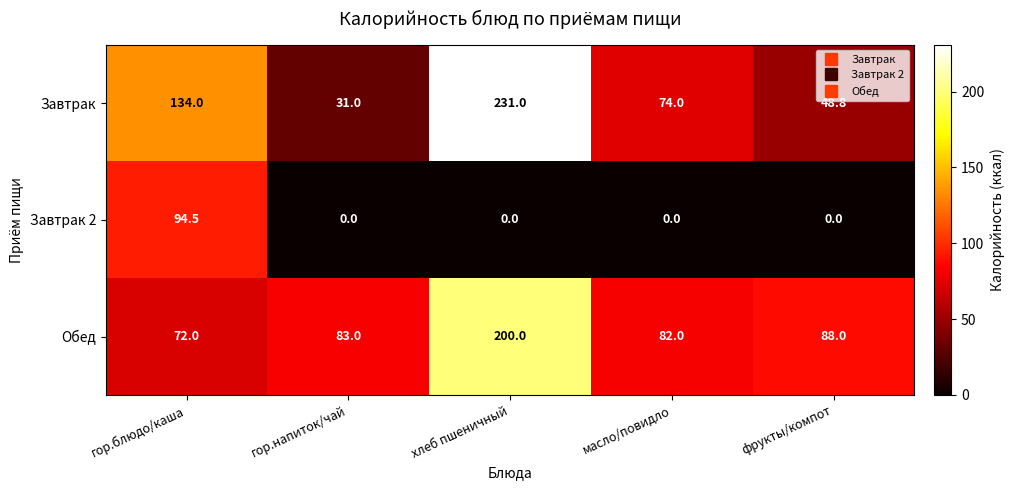

What is the approximate value of Обед at хлеб пшеничный?

200.0